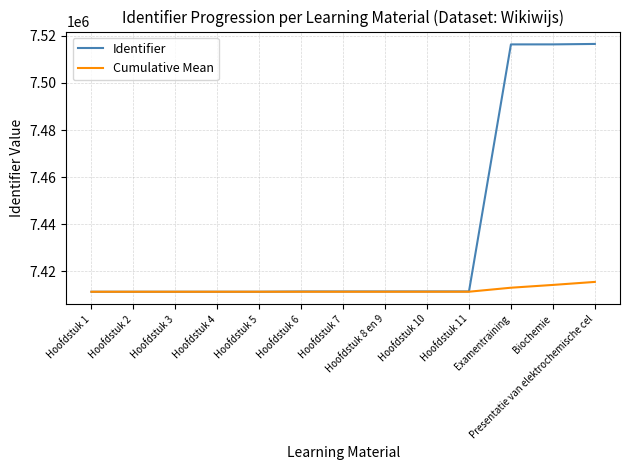

What is the lowest value of the Identifier series?

7411382